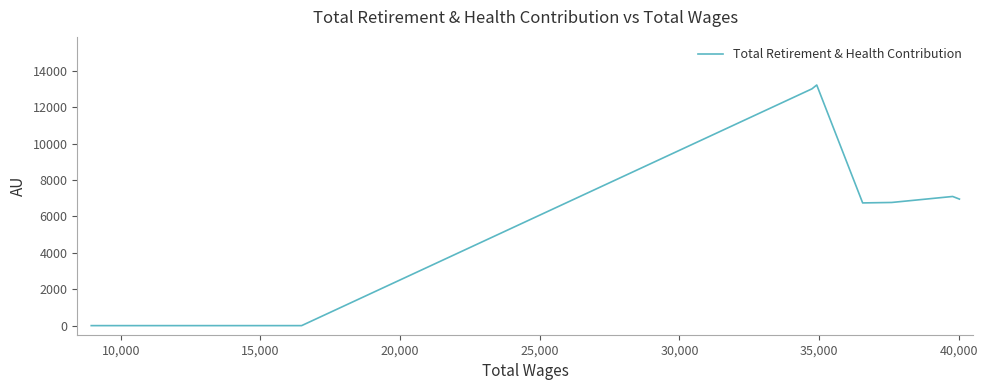

What is the label of the 3rd point from the left?

15,000